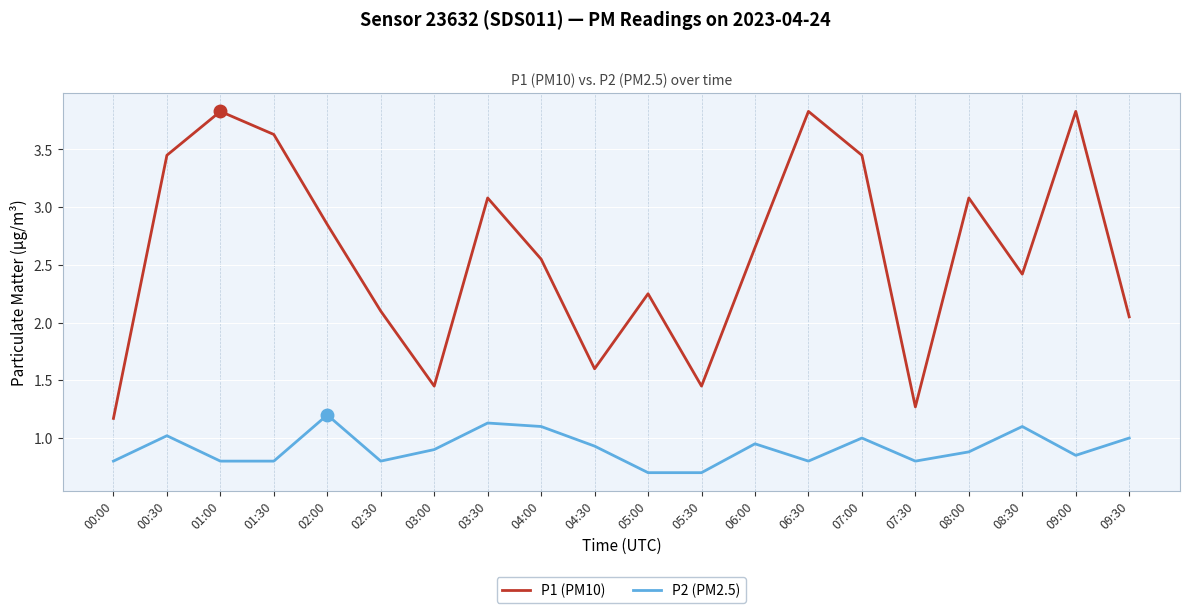

Is the value of P1 (PM10) at 06:00 greater than the value of P2 (PM2.5) at 00:00?

Yes